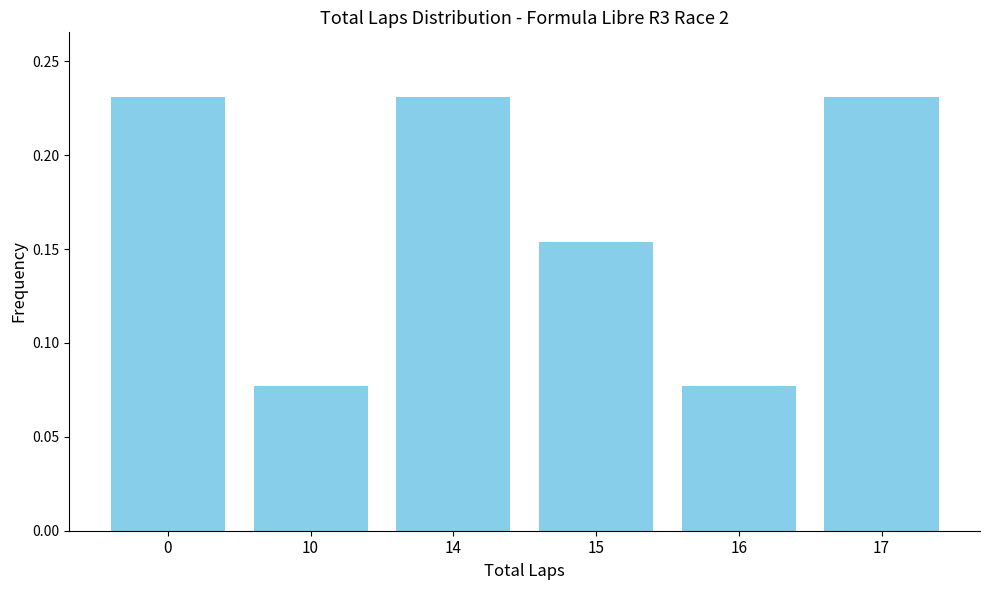

Between 10 and 14, which is larger?

14